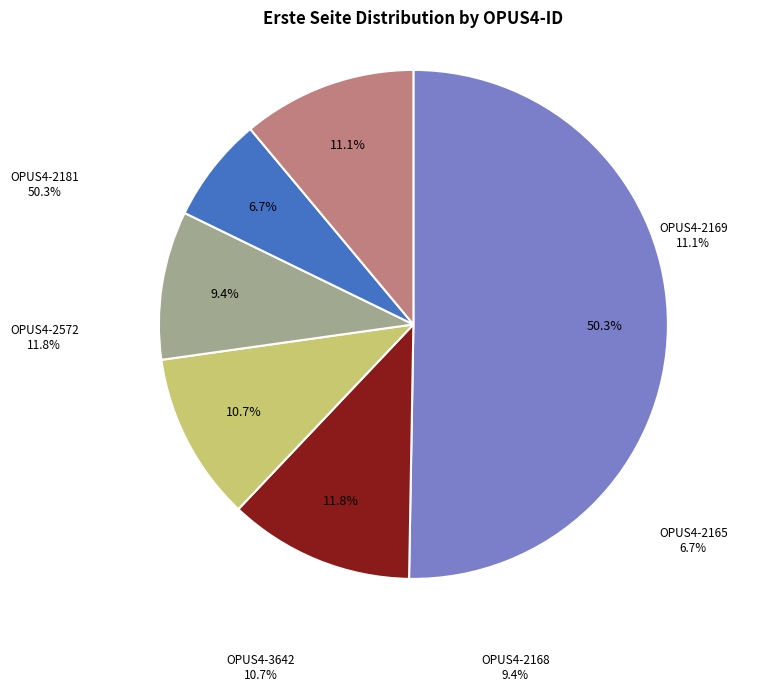

The OPUS4-2165 slice represents 12% of the pie. True or false?

False